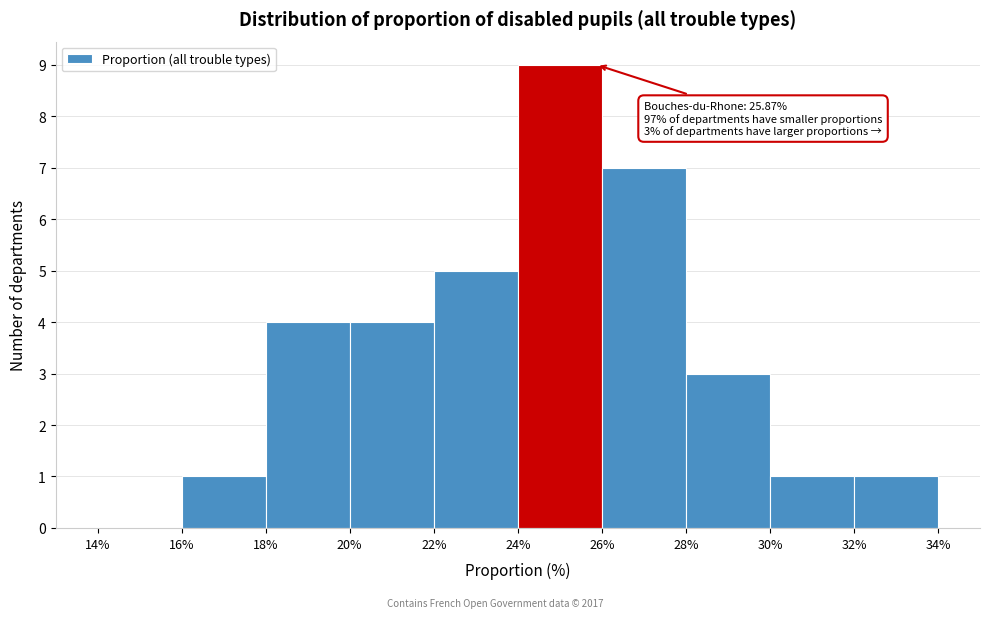

Over which range of the x-axis is the bar tallest?

24% to 26%